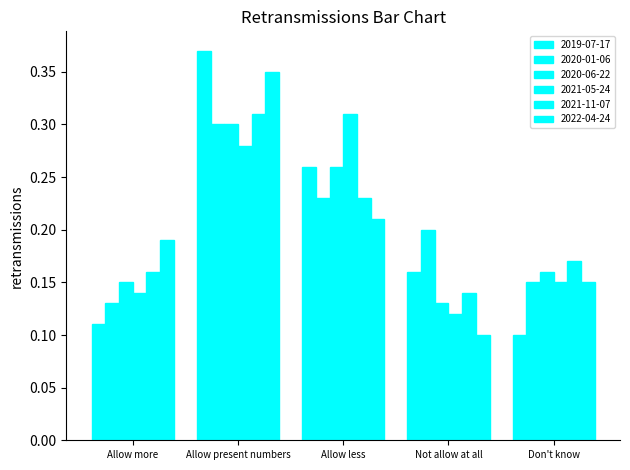

How many series are shown in this chart?

6